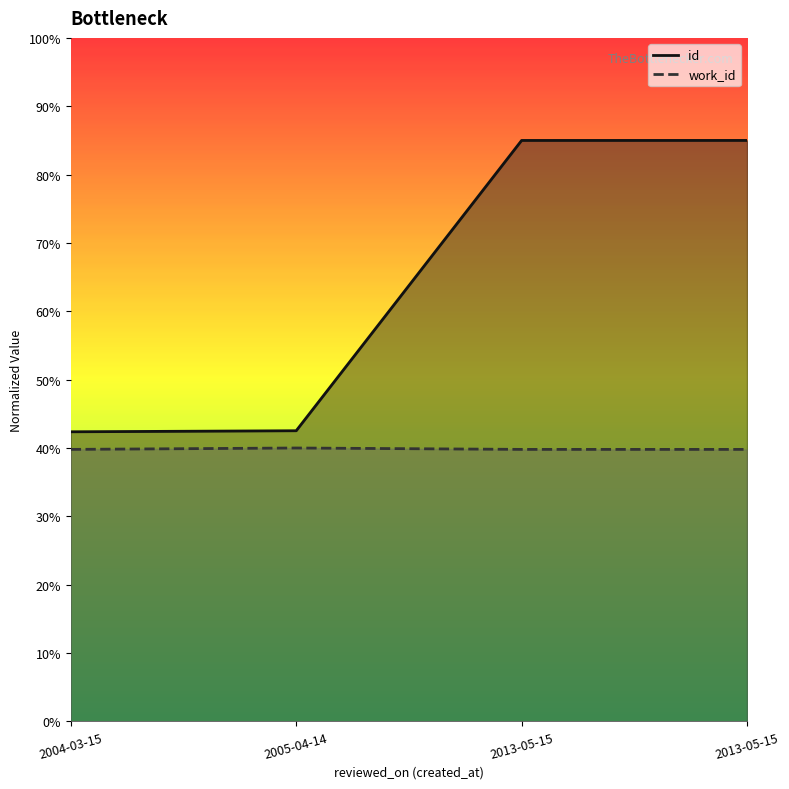

Rank the series at 2005-04-14 from lowest to highest value.

work_id, id